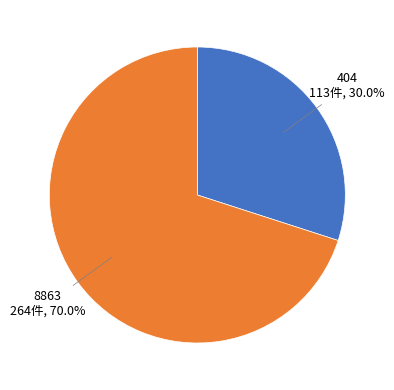

Rank the categories by value from highest to lowest.

8863, 404